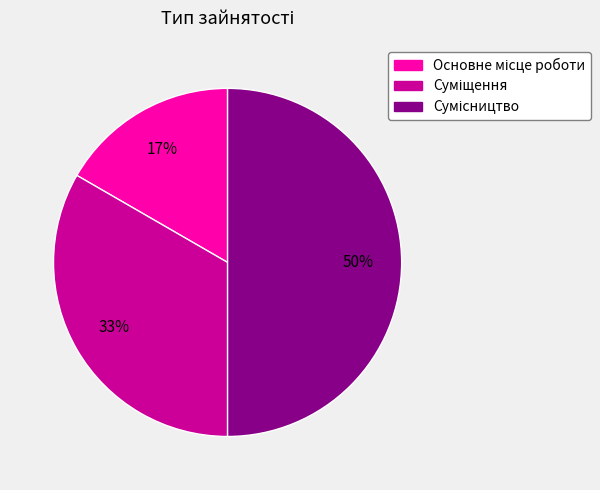

To the nearest percent, what is the average slice percentage?

33%